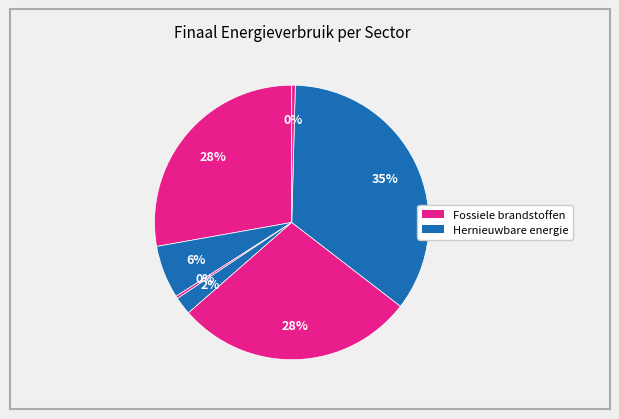

To the nearest percent, what is the difference between the largest and smallest slice percentages?

35%